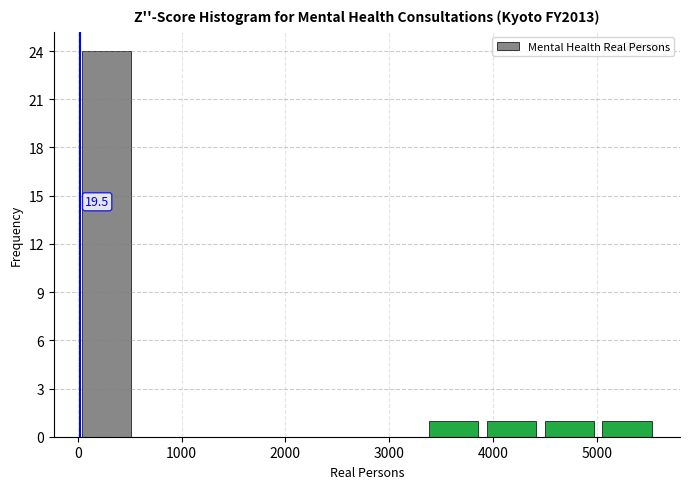

Over which range of the x-axis is the bar tallest?

0 to 600